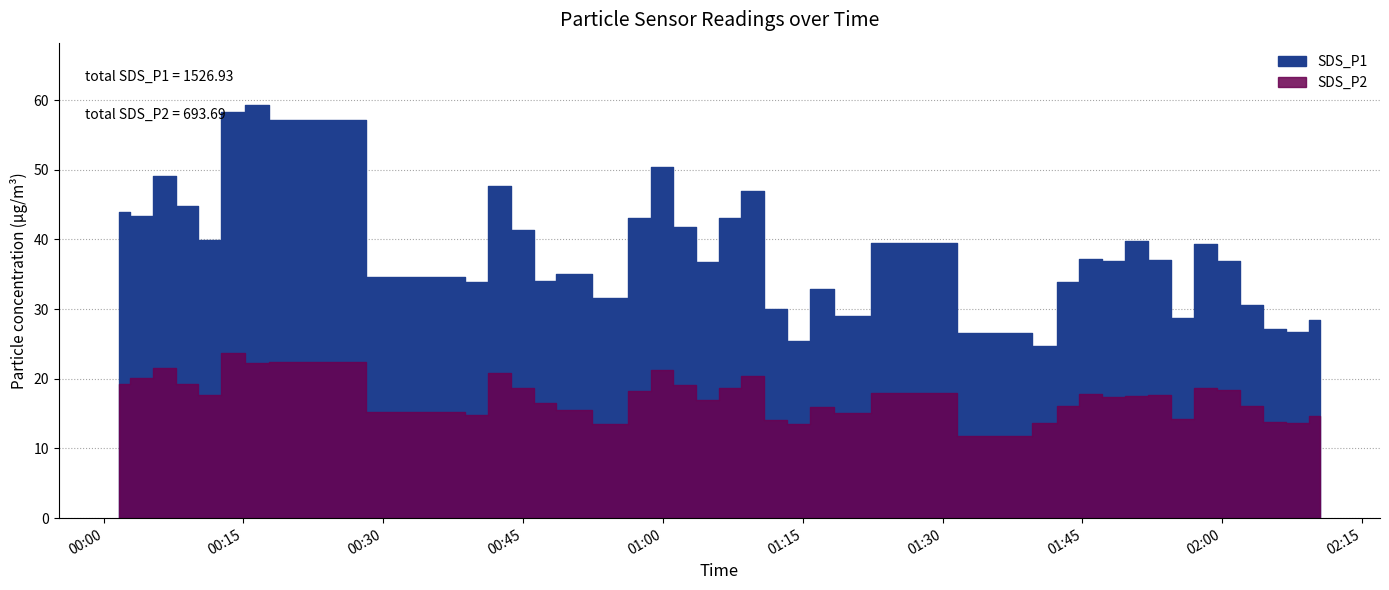

True or false: SDS_P1 and SDS_P2 intersect in this chart.

False